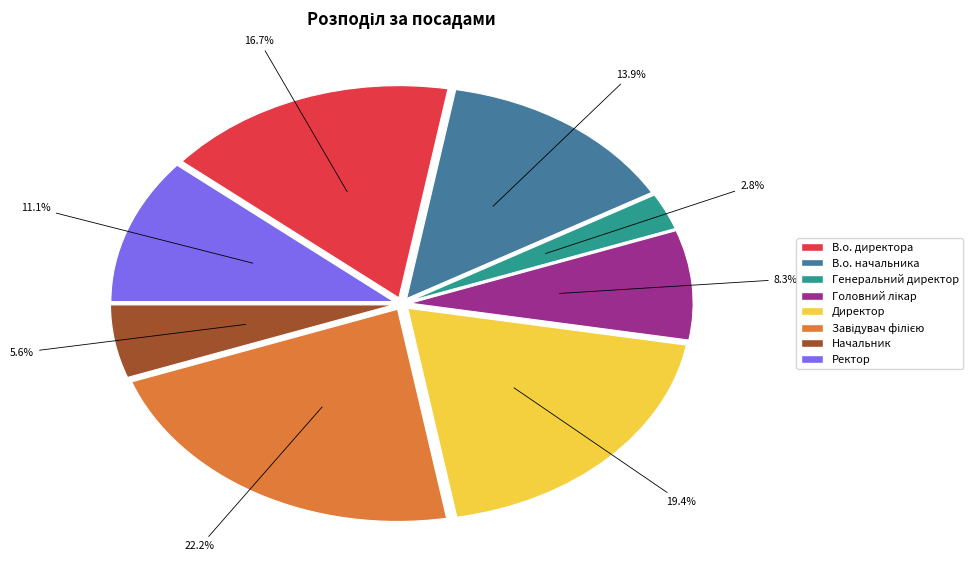

Count the number of slices in the pie.

8